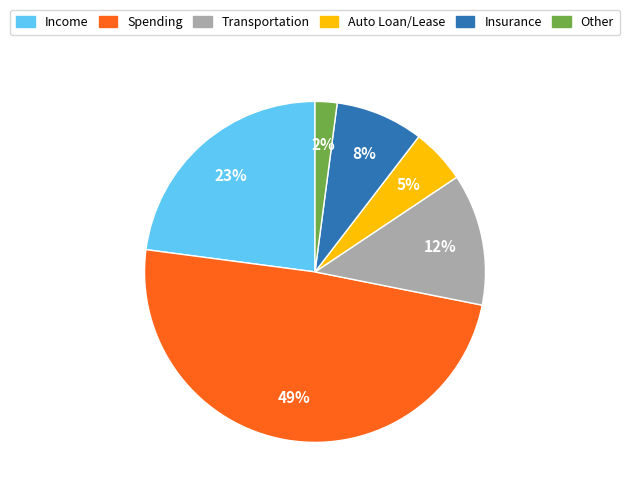

Approximately how many times larger is the value at Other compared to Auto Loan/Lease?

0.4